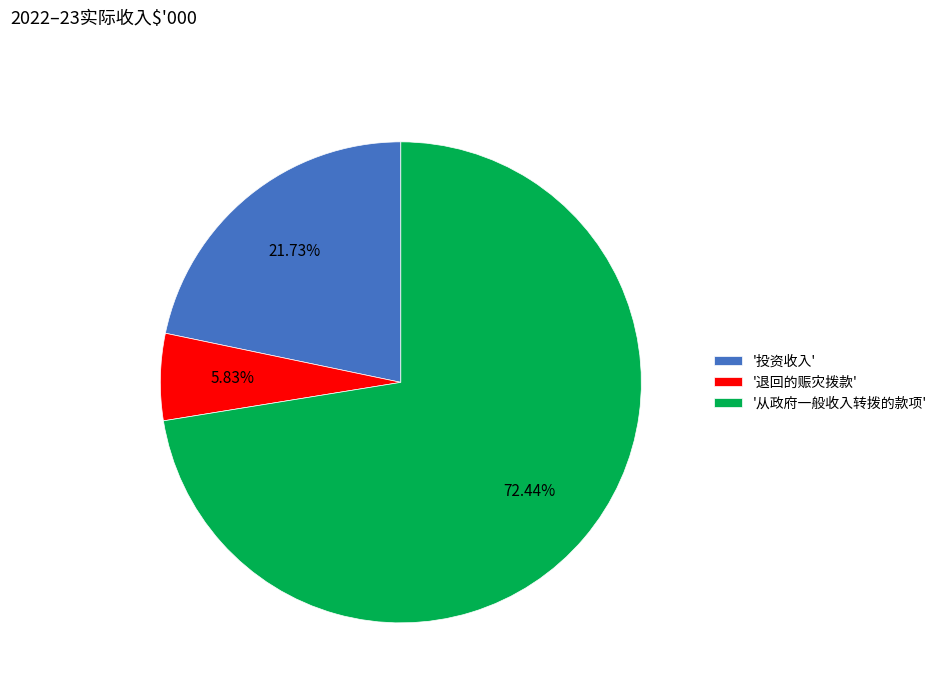

Which category has the biggest portion of the pie?

'从政府一般收入转拨的款项'